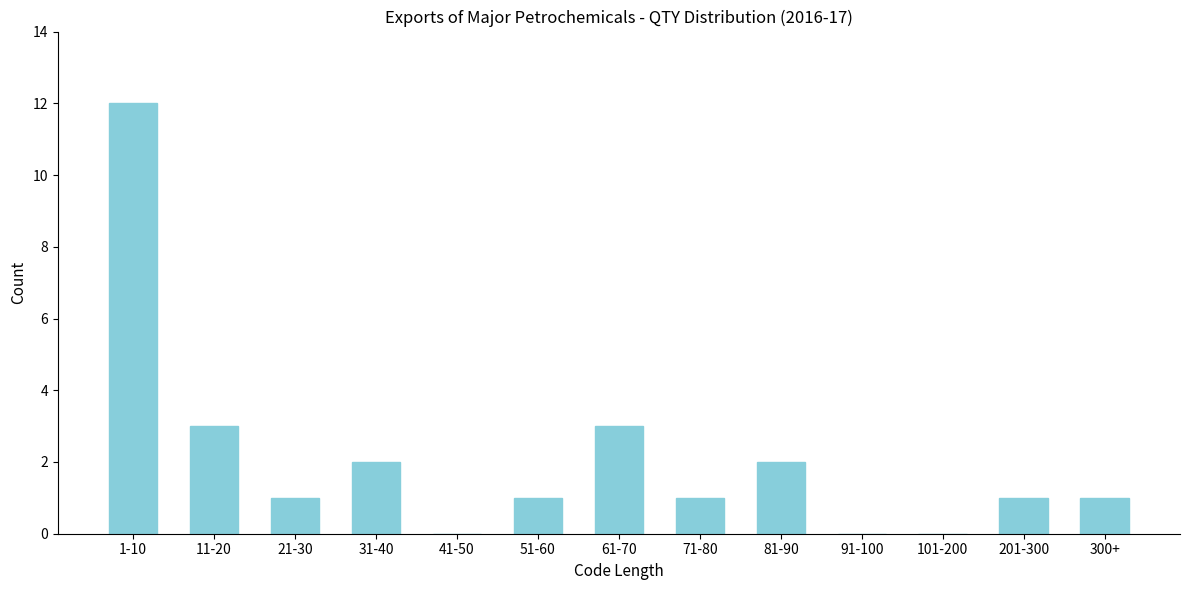

Reading left to right, what are all the values shown in this chart?

1-10=12	11-20=3	21-30=1	31-40=2	41-50=0	51-60=1	61-70=3	71-80=1	81-90=2	91-100=0	101-200=0	201-300=1	300+=1